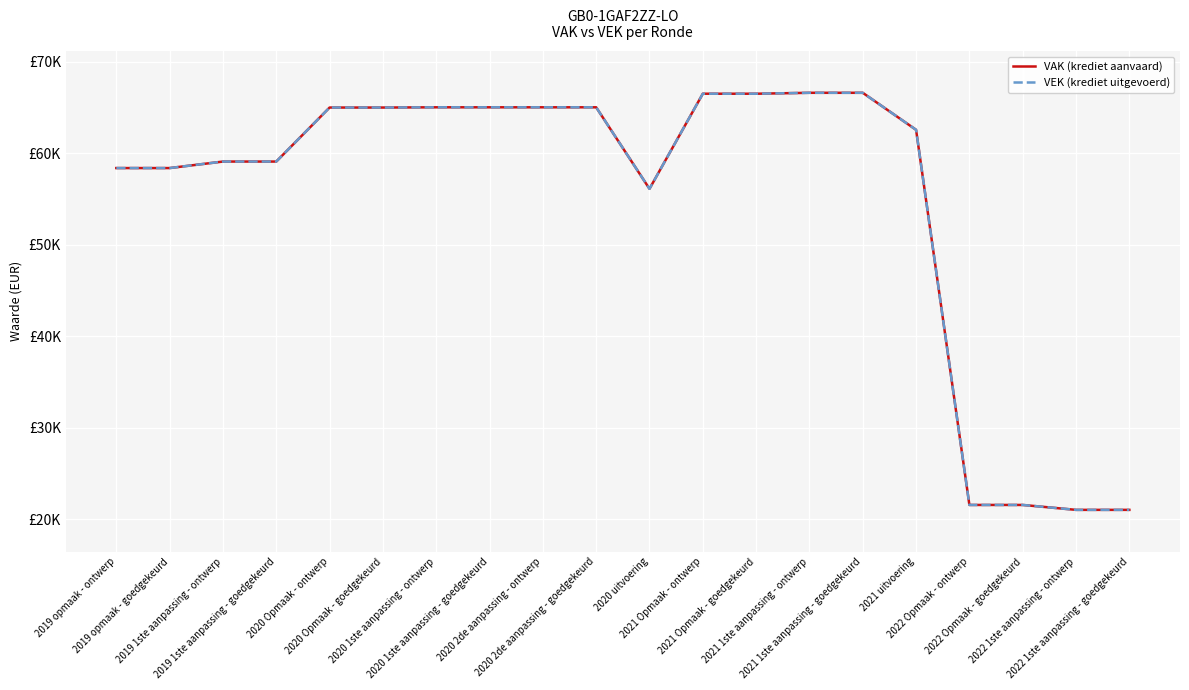

True or false: VAK (krediet aanvaard) has a value of 37032 at 2021 uitvoering.

False